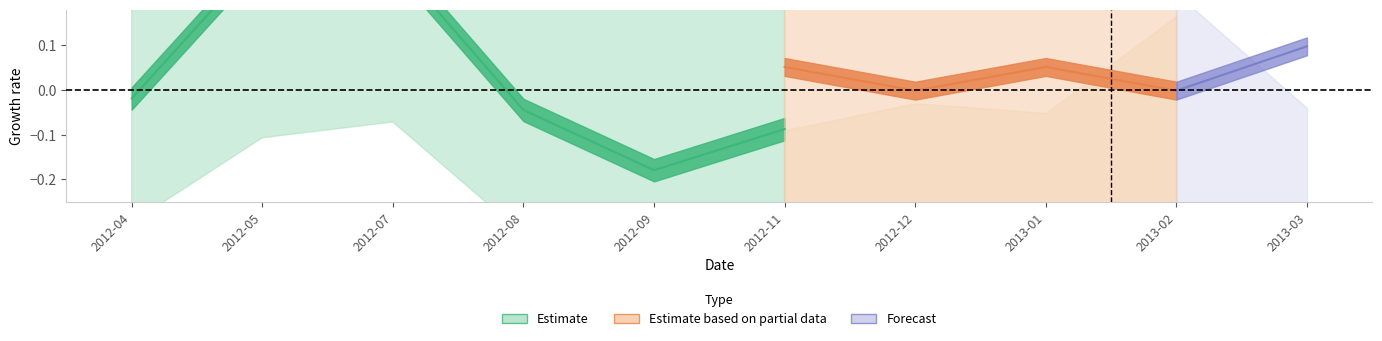

What is the difference between the highest and lowest values at 2012-04?

1.2